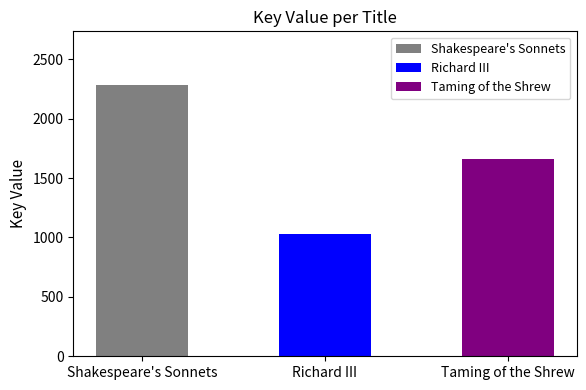

Is it true that the value at Taming of the Shrew is 512?

False